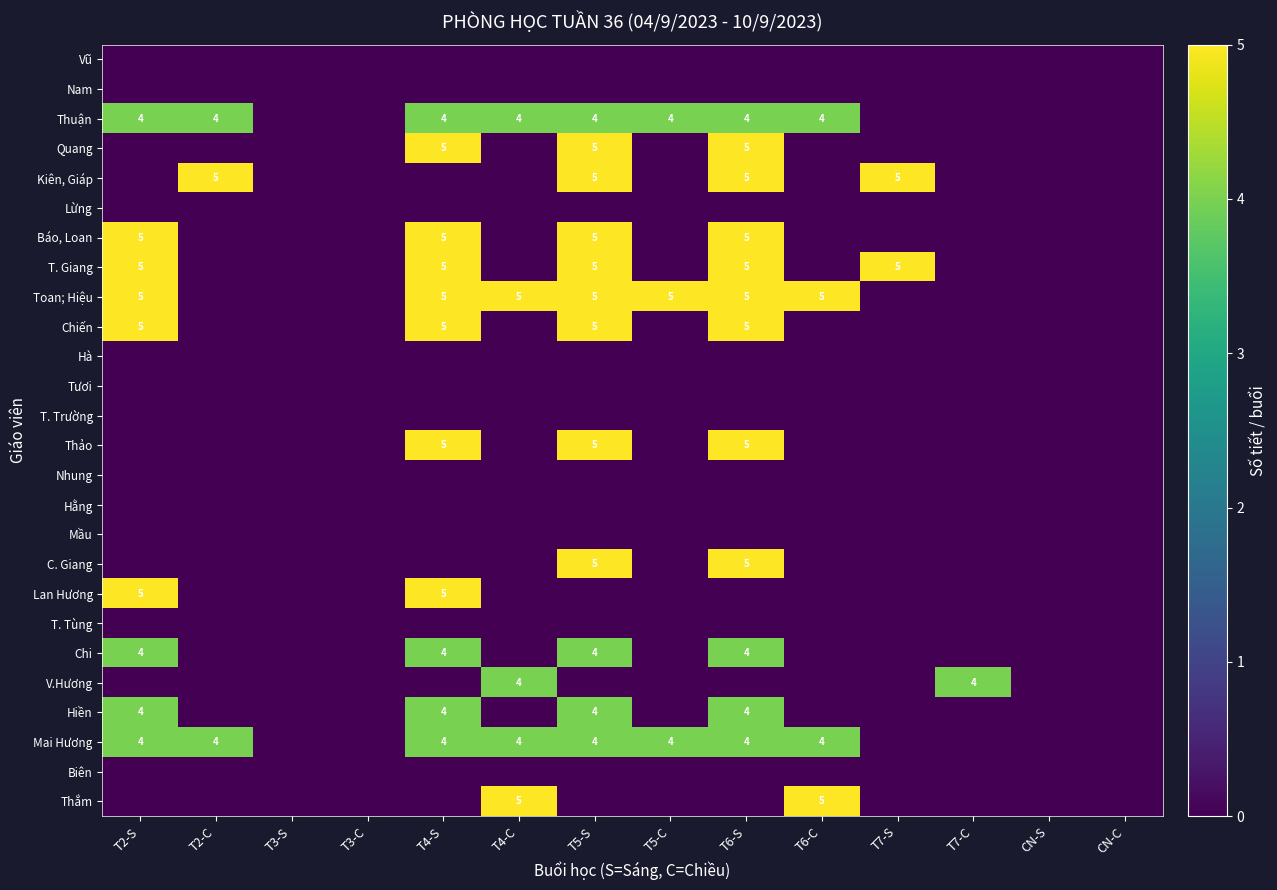

Count the number of categories in the chart.

14